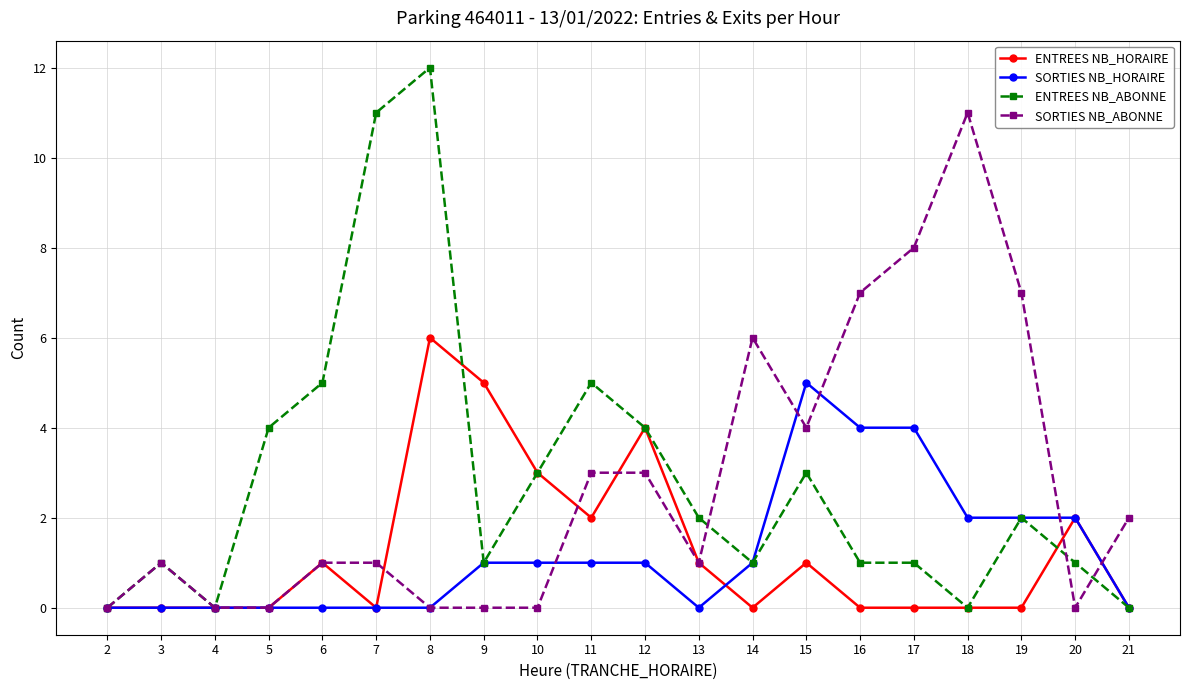

What are all the series names shown in the legend?

ENTREES NB_HORAIRE, SORTIES NB_HORAIRE, ENTREES NB_ABONNE, SORTIES NB_ABONNE